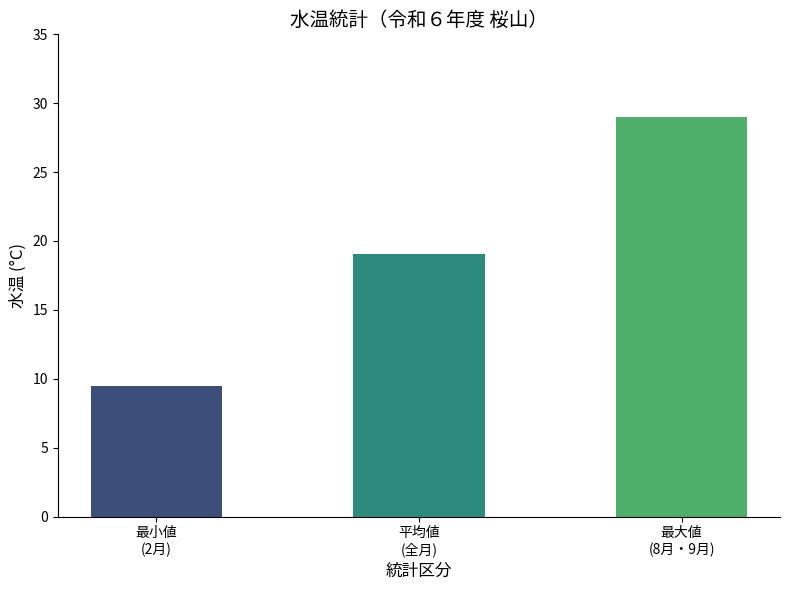

The value of Water Temperature at 2月 is 9.5. True or false?

True